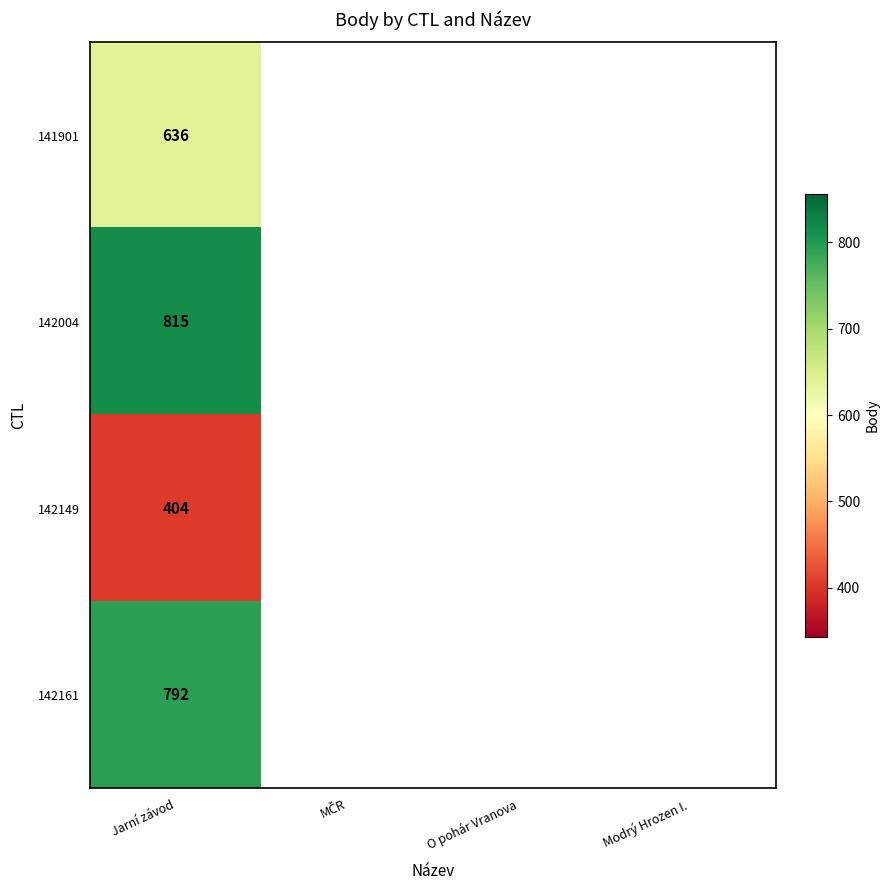

The 142149 series shows 404 at Jarní závod. True or false?

True